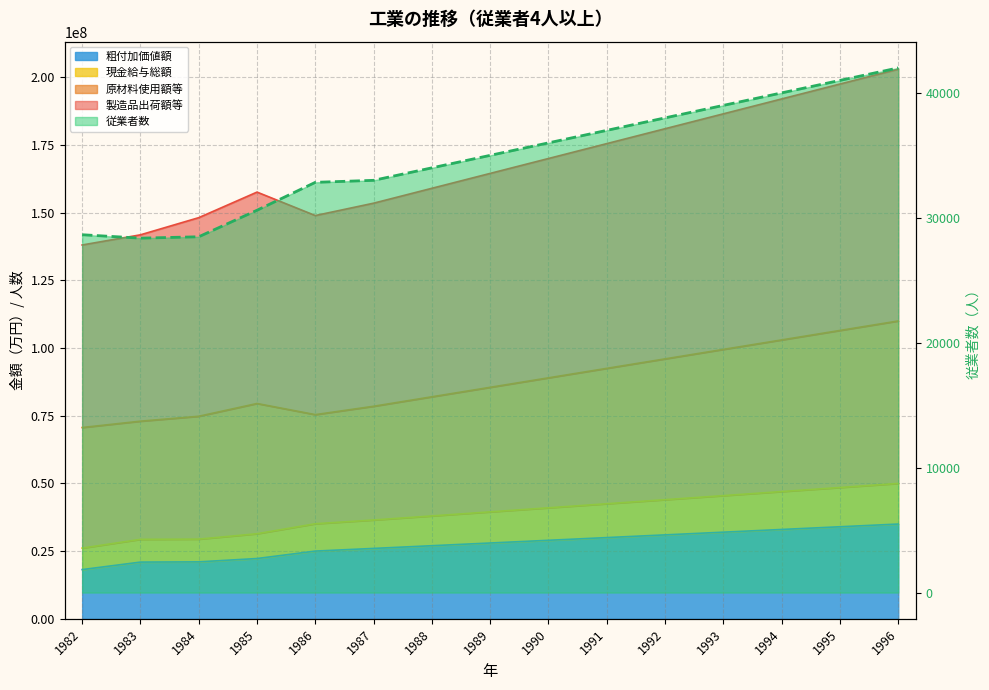

Where does the data first go above 35000?

1990